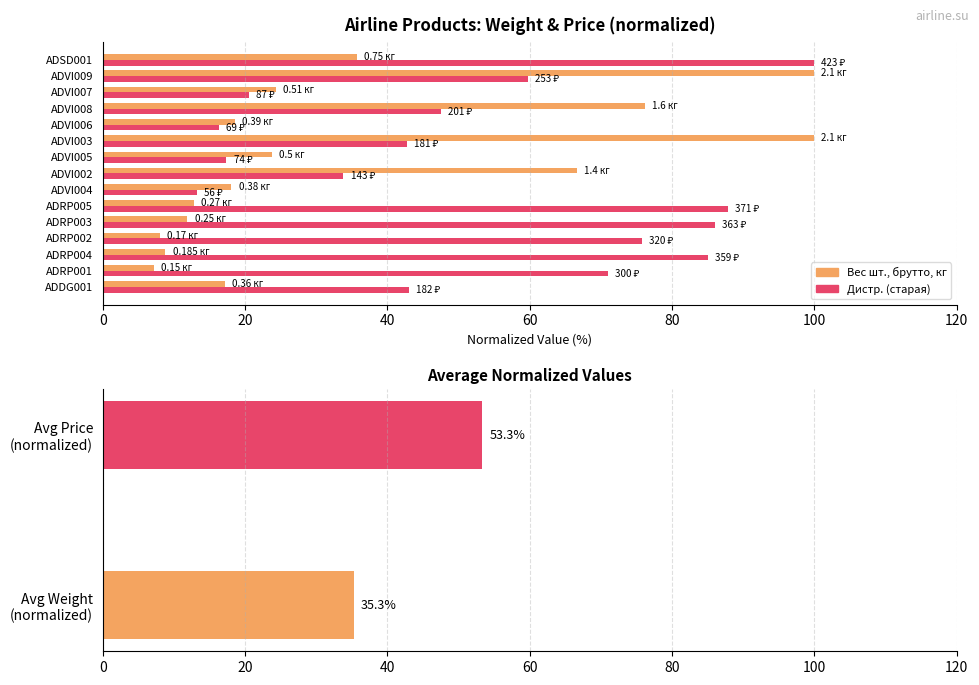

How many data points in Вес шт., брутто, кг are less than 18?

6